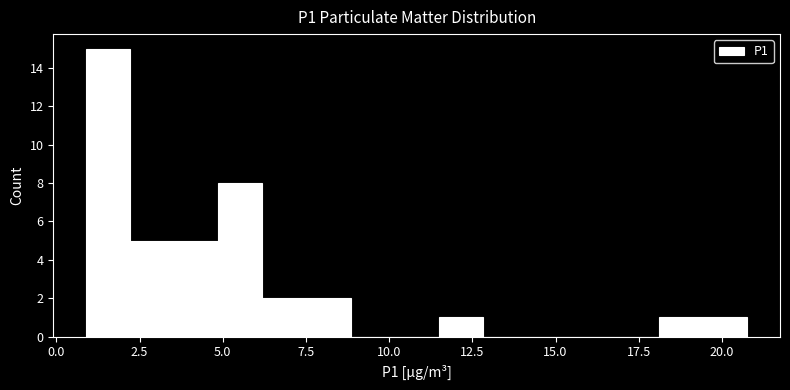

Read against the x-axis, roughly where is the centre of the tallest bar?

1.5